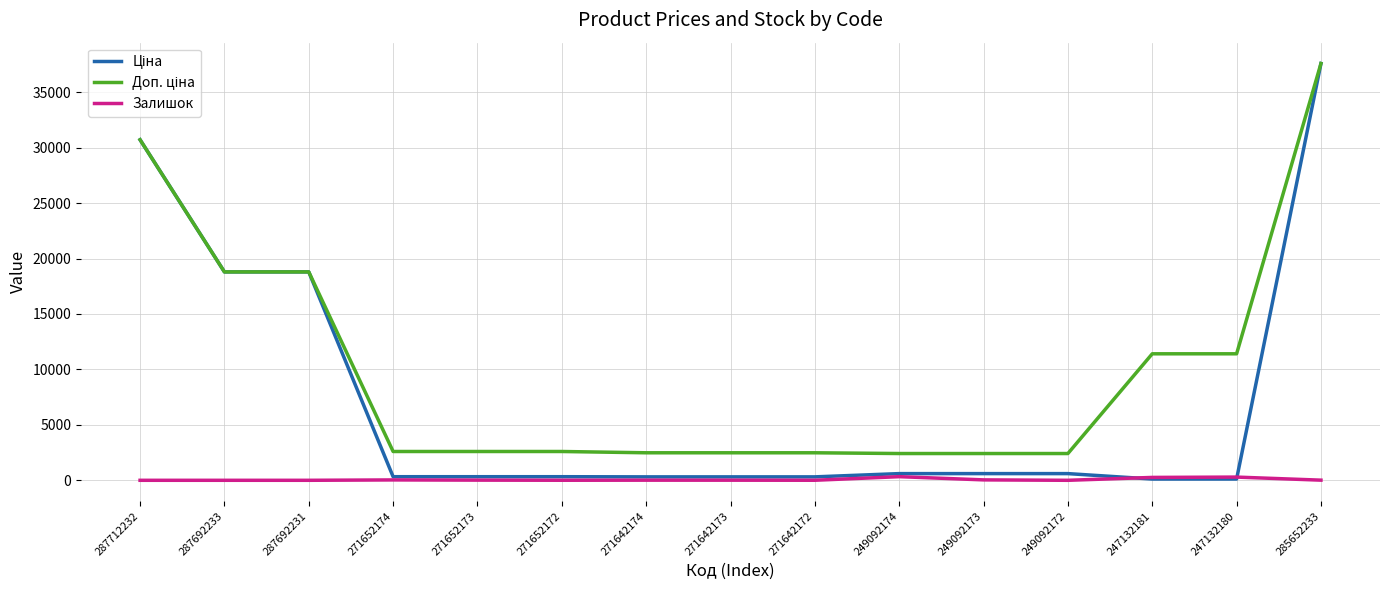

True or false: Залишок has a value of 10.0 at 271642173.

True